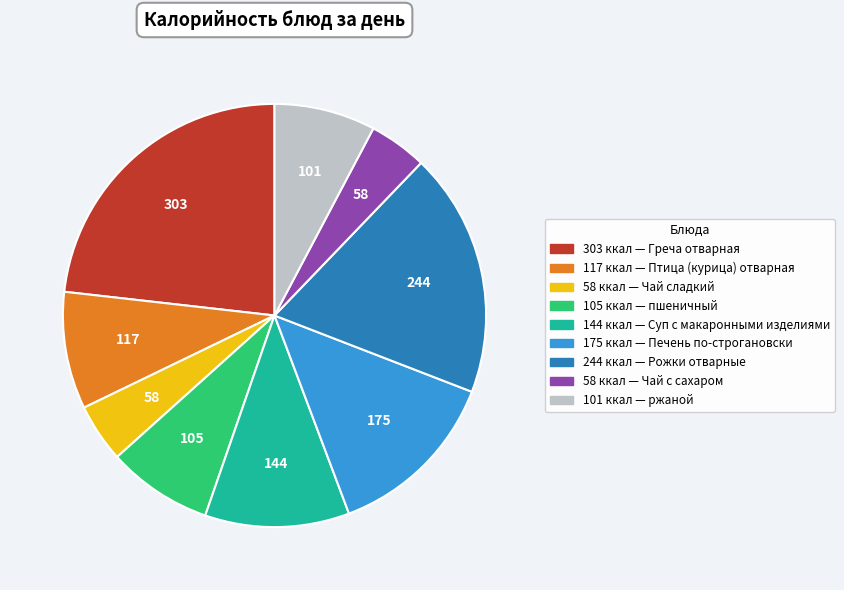

Is there a majority slice in this chart?

No